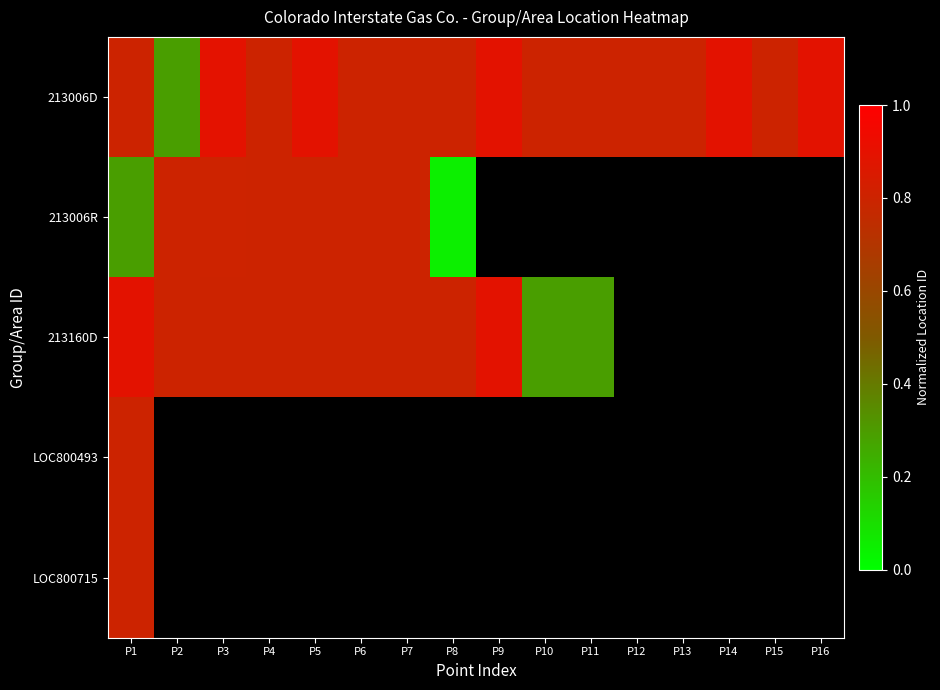

True or false: 213006D has a value of 0.8 at P6.

True